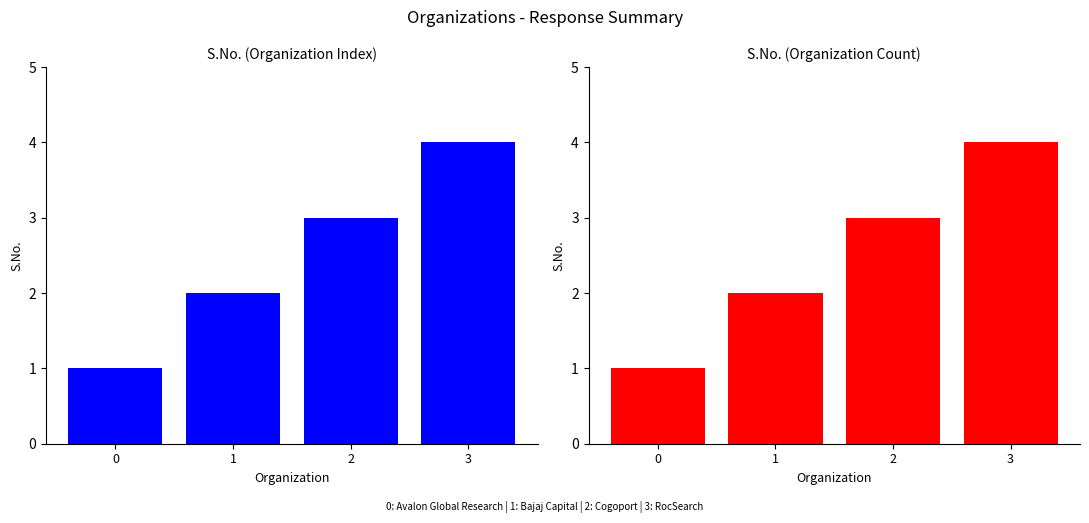

True or false: the data shows 2 at 3.

False